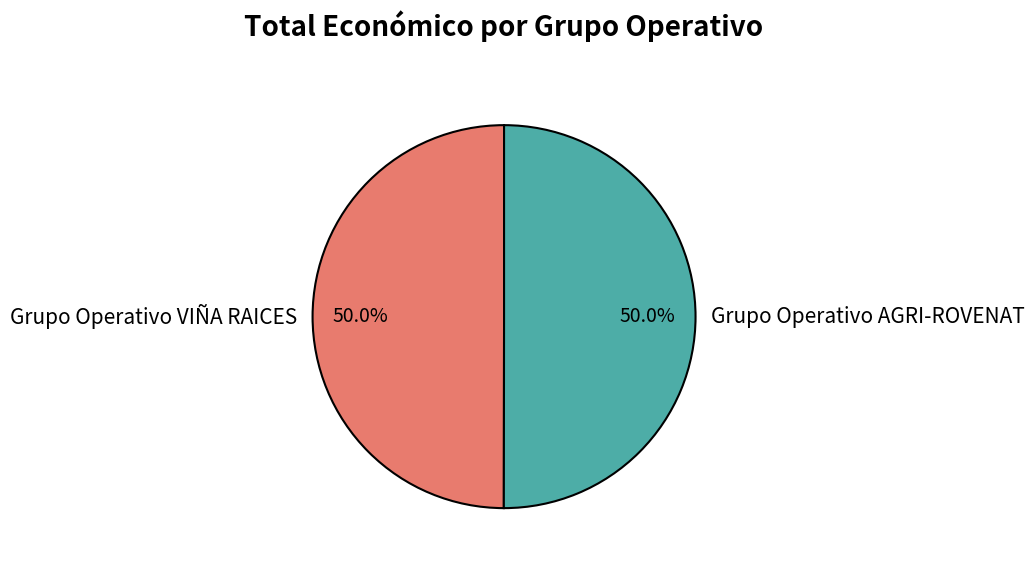

Combined, what portion of the pie is Grupo Operativo VIÑA RAICES and Grupo Operativo AGRI-ROVENAT?

100.0%